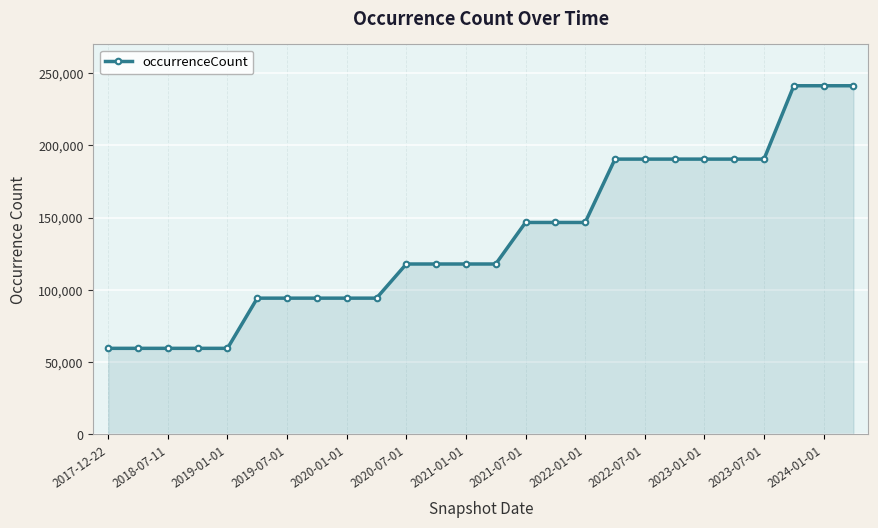

How many distinct data groups are displayed?

1